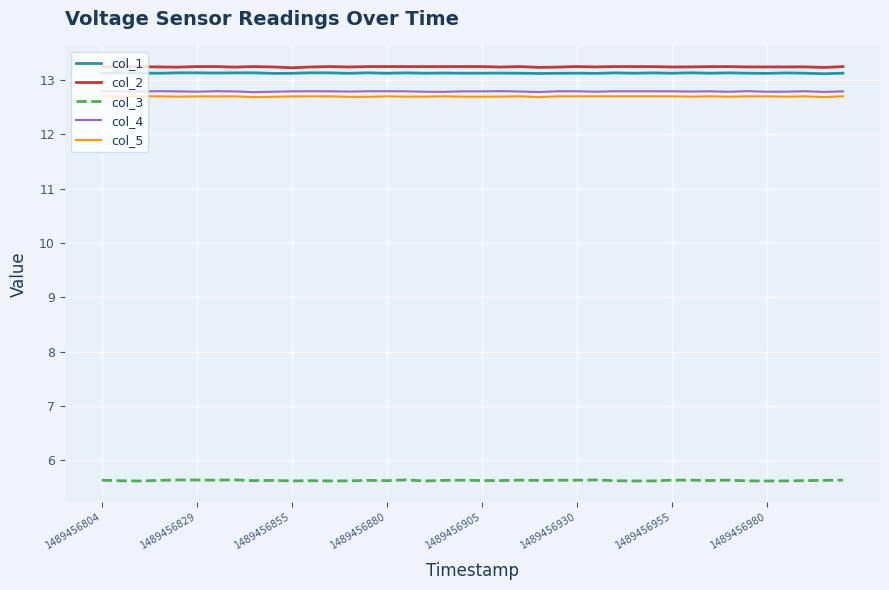

What is the minimum value shown in the chart?

5.6